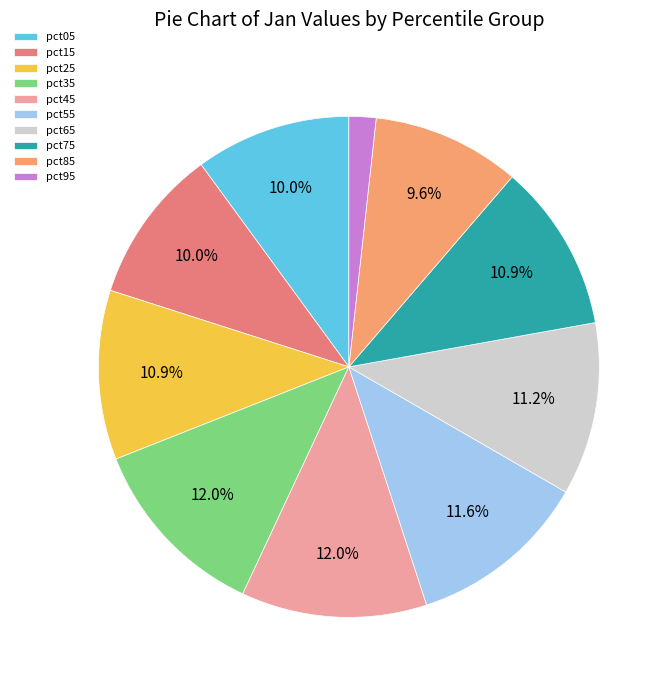

What is the smallest slice in the pie chart?

pct95